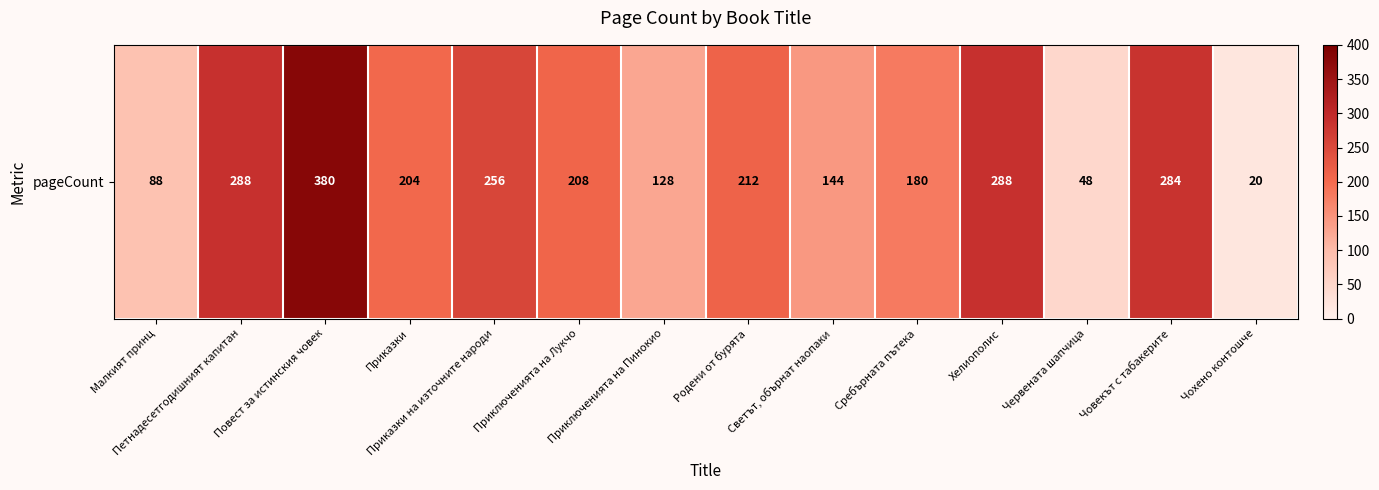

Between Човекът с табакерите and Червената шапчица, which is larger?

Човекът с табакерите